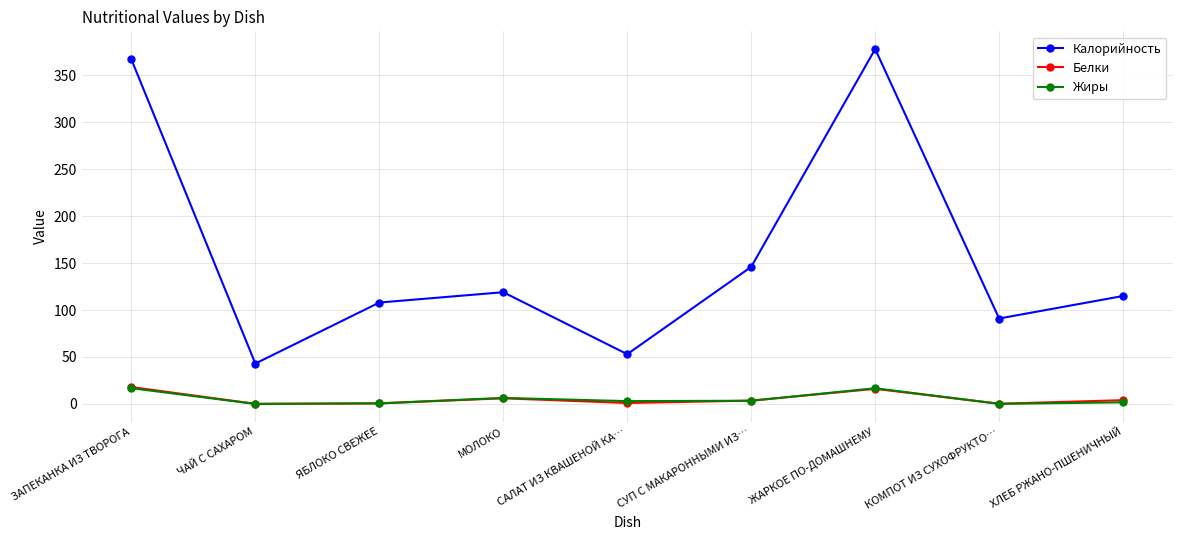

True or false: Жиры has a value of 16.7 at ЖАРКОЕ ПО-ДОМАШНЕМУ.

True